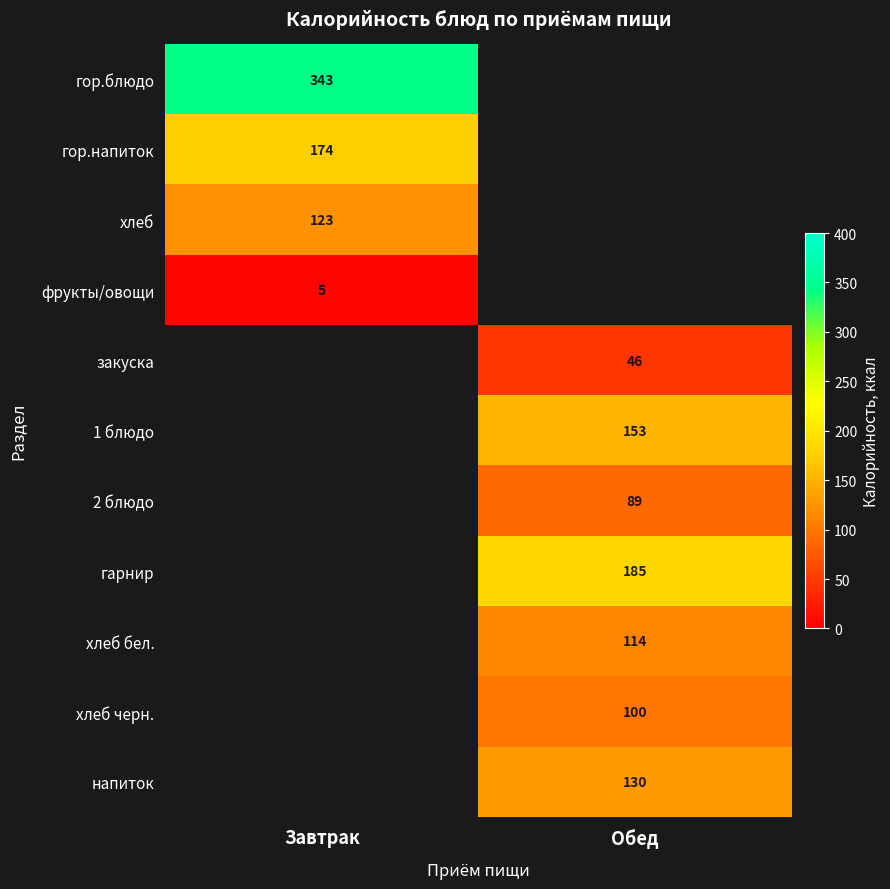

Is the value of хлеб черн. at Обед greater than the value of 1 блюдо at Обед?

No